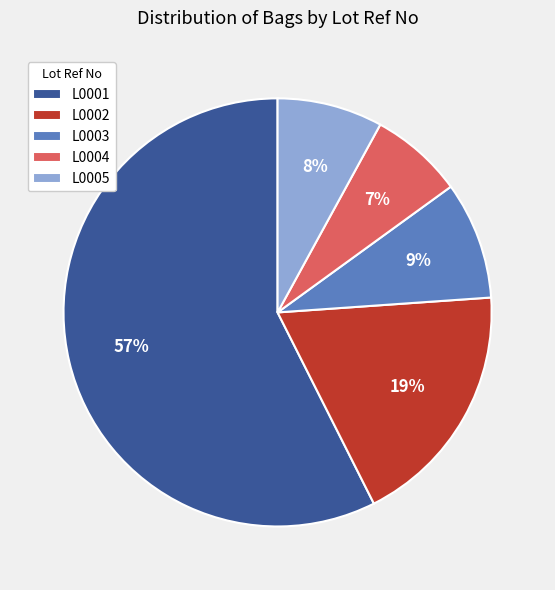

Do L0003 and L0001 together represent more than half of the pie?

Yes